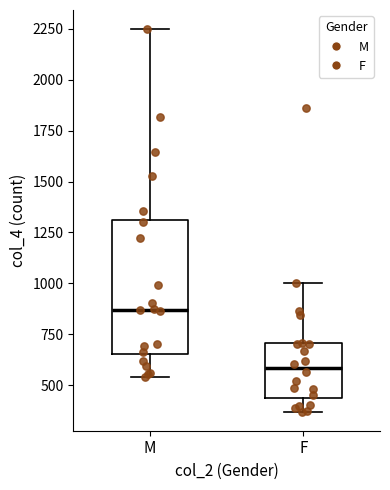

Reading left to right, transcribe this box plot: for each box, give where its median line is, the range the box spans, and where its two whiskers end, as read against the y-axis. The values are not printed on the chart, so give them approximately, as read against the axis.

M: median 850, box 650 to 1300, whiskers 550 to 2250
F: median 600, box 450 to 700, whiskers 350 to 1000